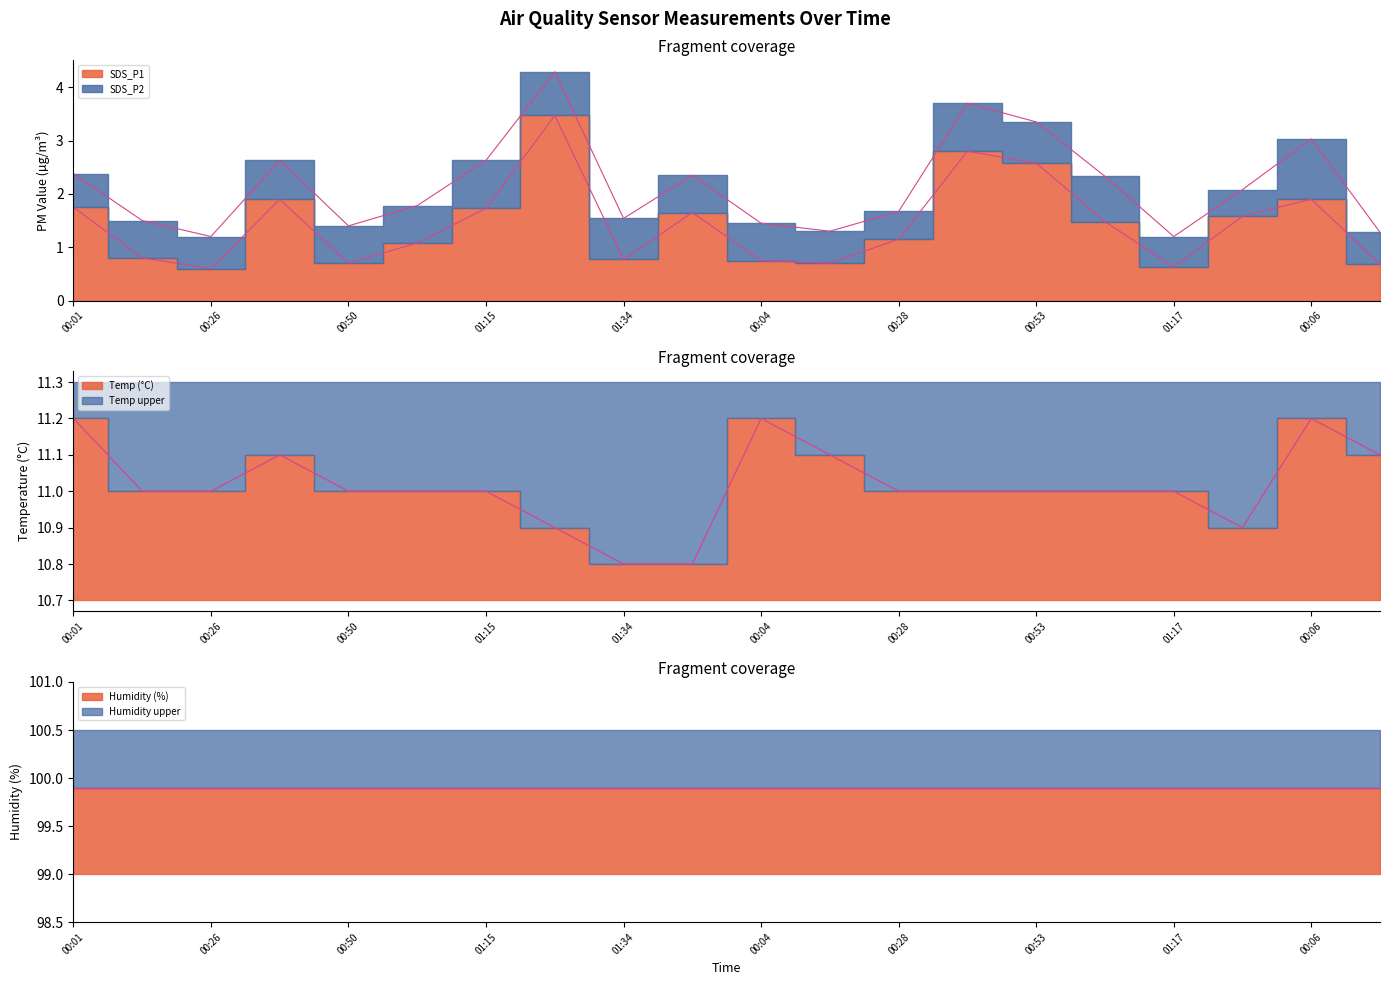

How many interior local valleys does the Temp series have?

1